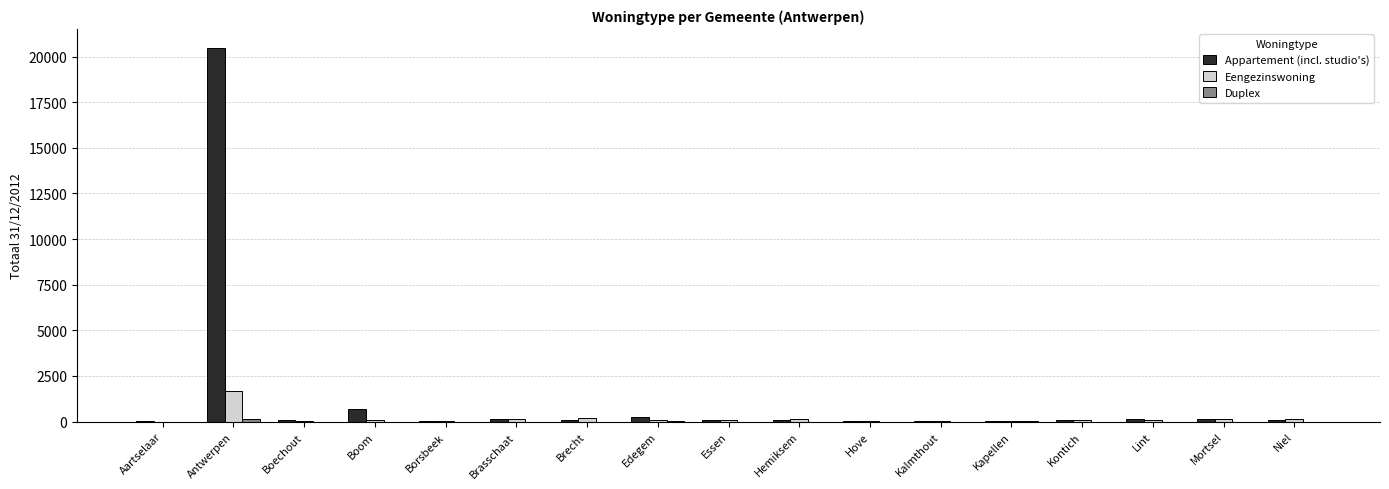

Between Antwerpen and Brecht, which series saw the biggest shift?

Appartement (incl. studio's)